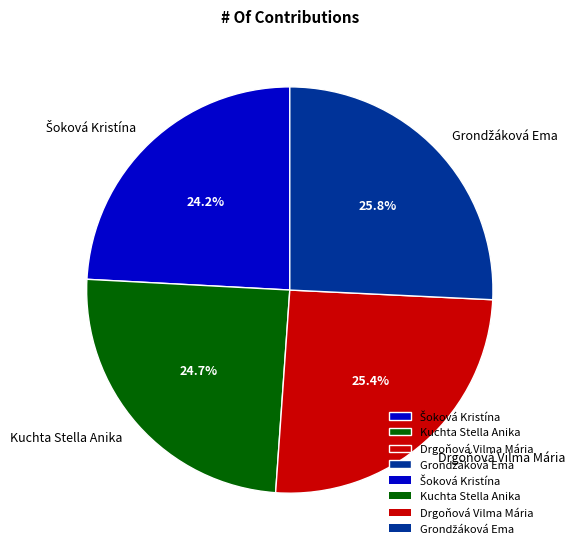

How many segments does this pie chart have?

4